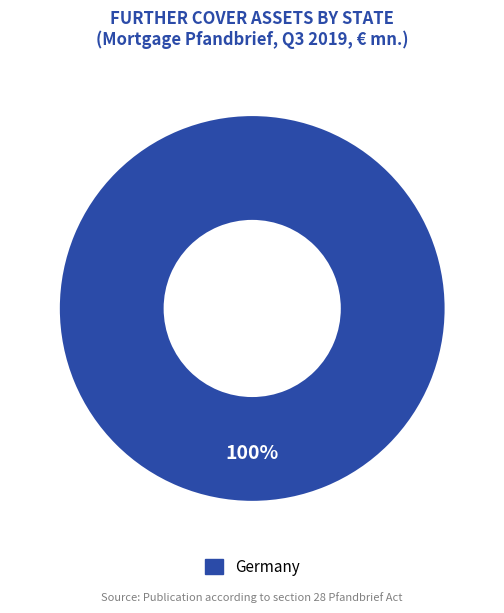

Does any single category account for the majority?

Yes